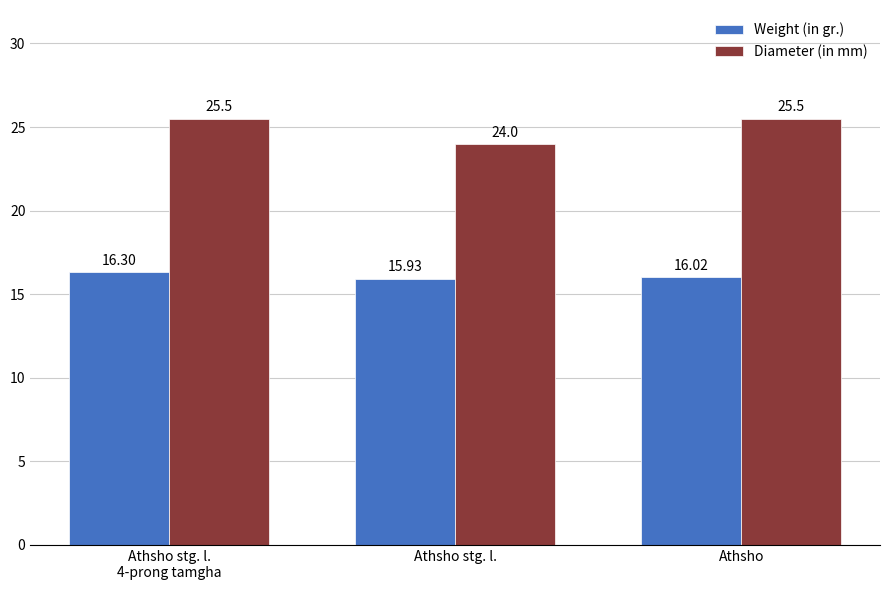

At which label is Diameter (in mm) closest to 24?

Athsho stg. l.